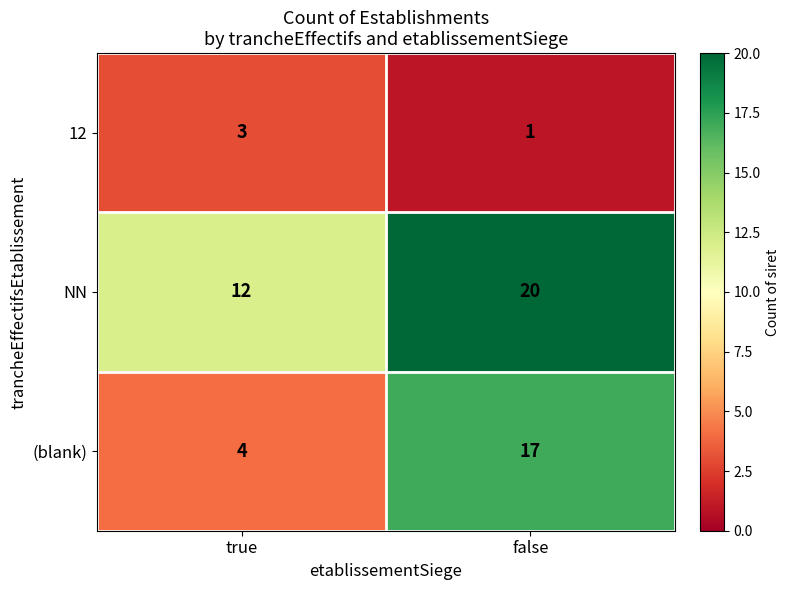

Which series has the largest total across all categories?

NN